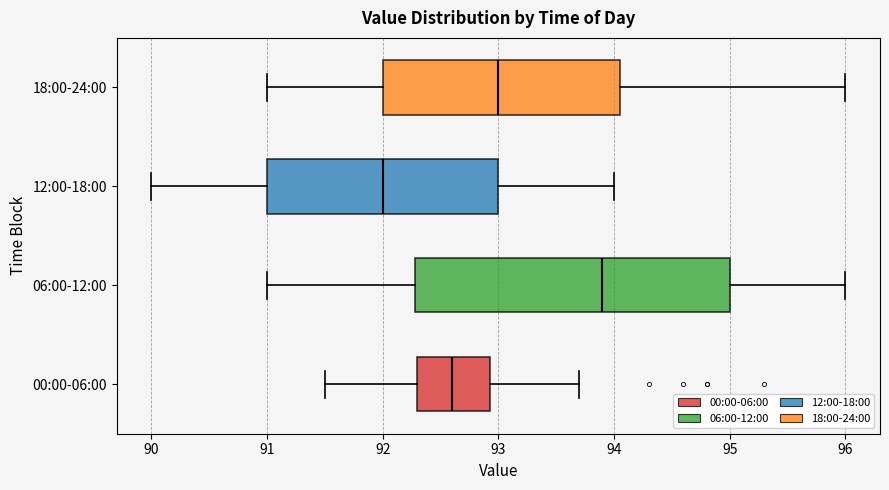

Reading bottom to top, read every box against the x-axis: the position of its median line, the range the box covers, and the ends of its whiskers. The values are not printed on the chart, so give them approximately, as read against the axis.

00:00-06:00: median 92.6, box 92.3 to 92.9, whiskers 91.5 to 93.7
06:00-12:00: median 93.9, box 92.3 to 95.0, whiskers 91.0 to 96.0
12:00-18:00: median 92.0, box 91.0 to 93.0, whiskers 90.0 to 94.0
18:00-24:00: median 93.0, box 92.0 to 94.1, whiskers 91.0 to 96.0